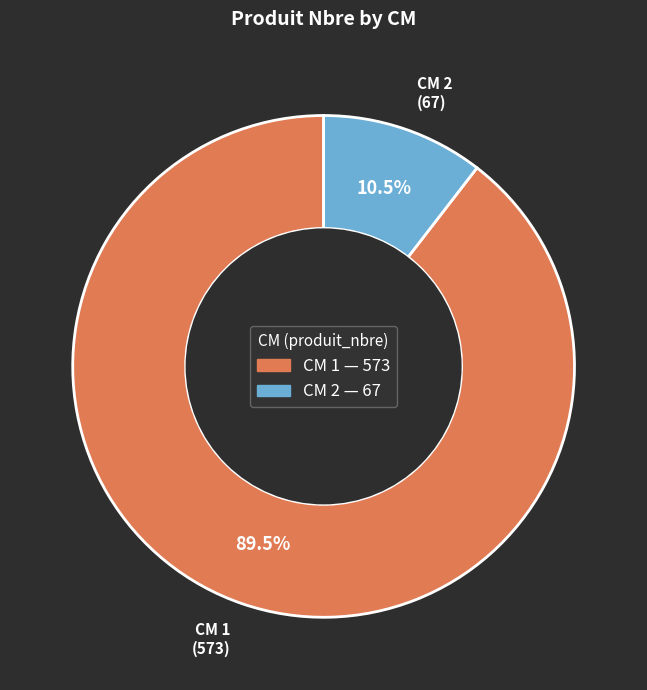

Is there any slice that represents more than half of the pie?

Yes